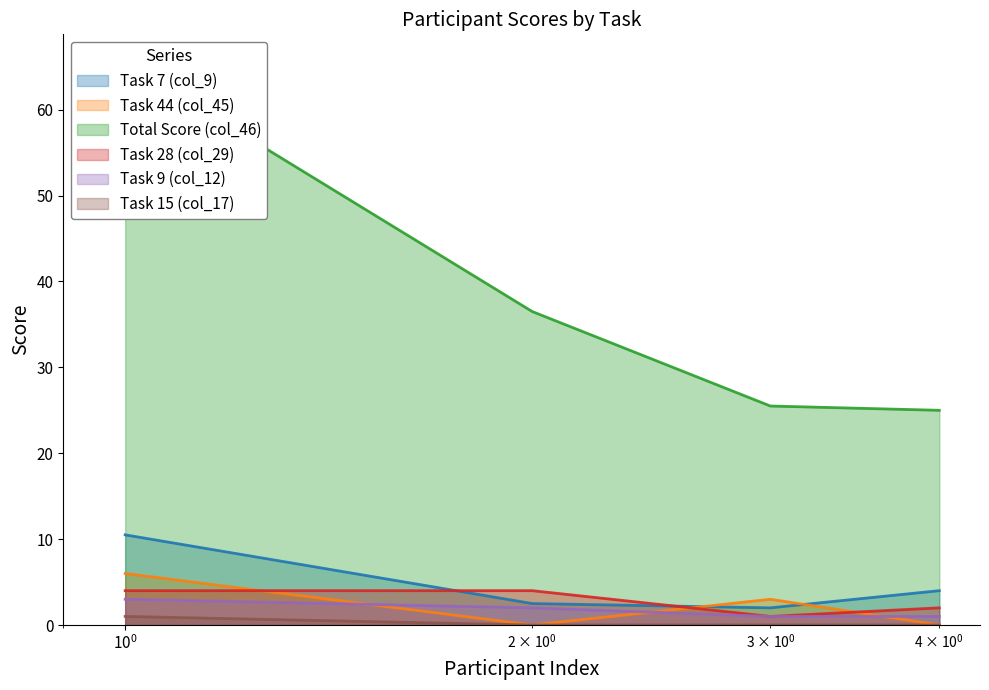

Which category has the lowest value across all series?

2